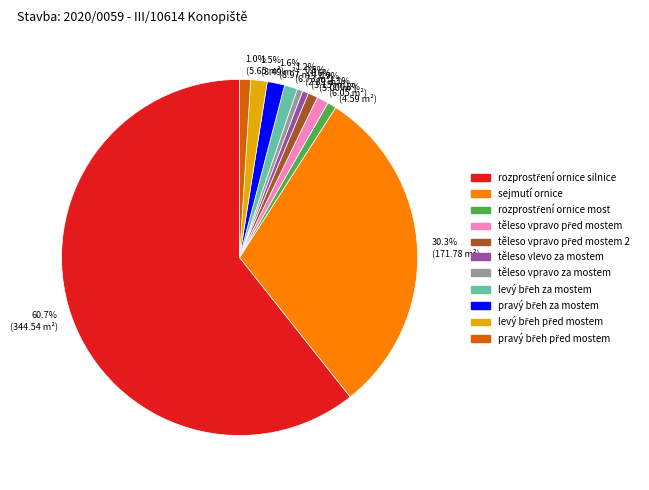

How many segments does this pie chart have?

11